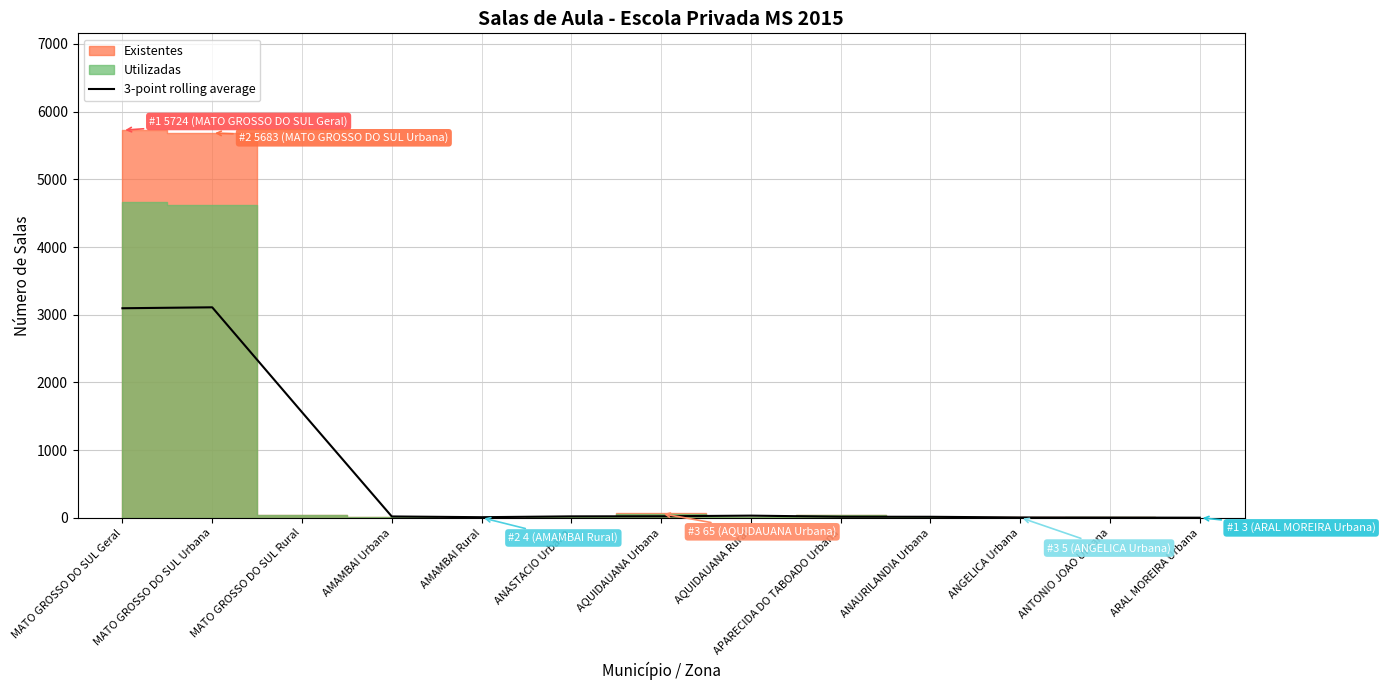

True or false: the data shows 6.3 at ANGELICA Urbana.

True